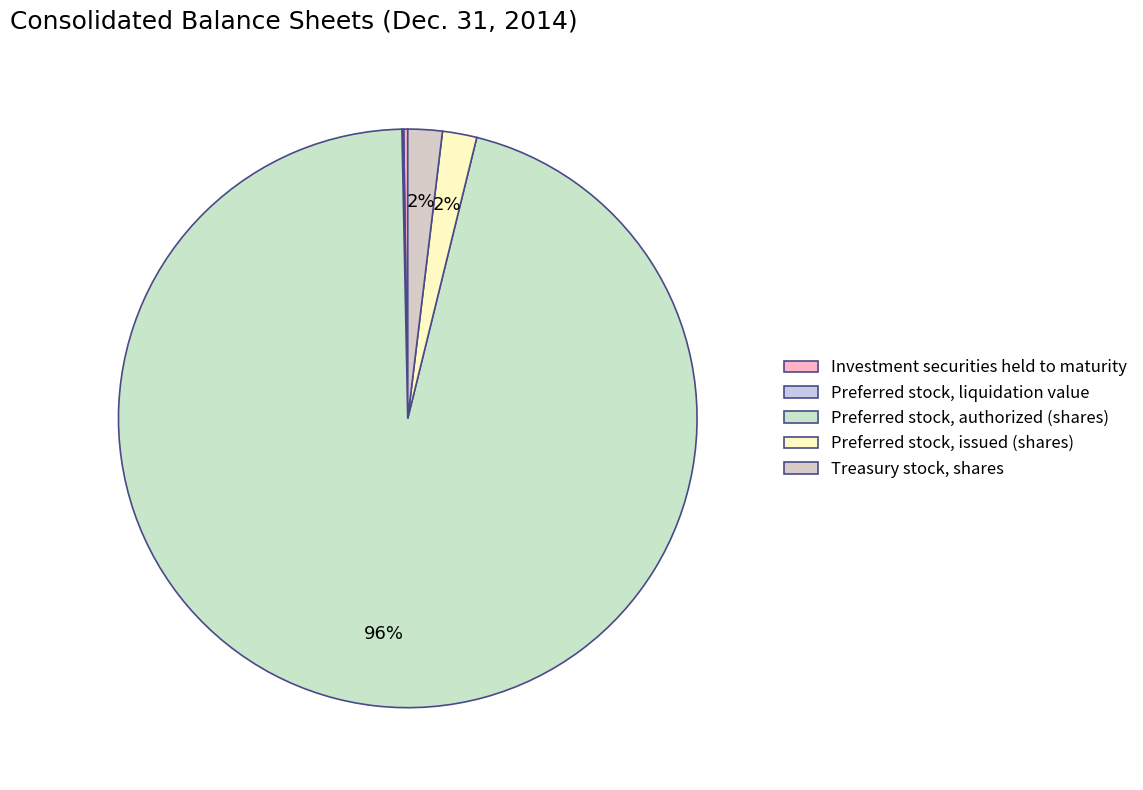

How many slices are in this pie chart?

5